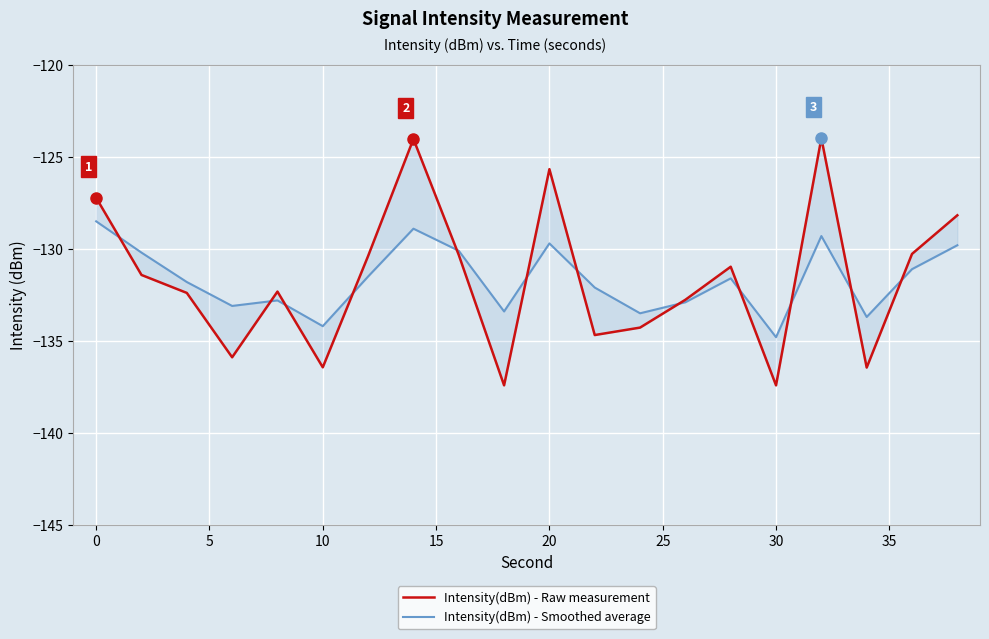

How many data points in Intensity(dBm) - Raw measurement are above -131?

9